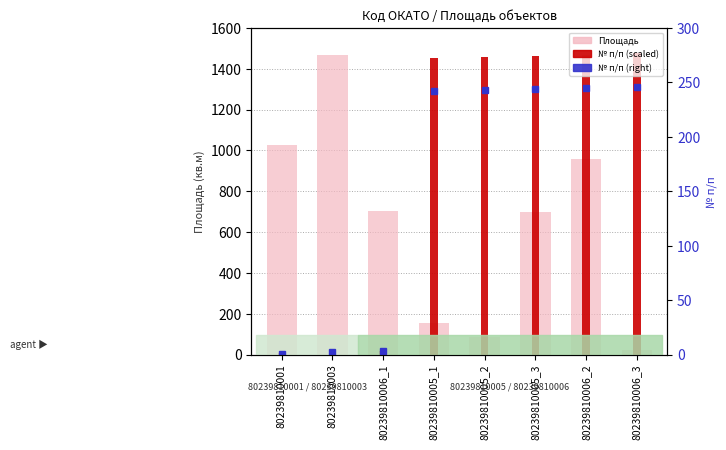

Does the chart contain stacked bars?

No